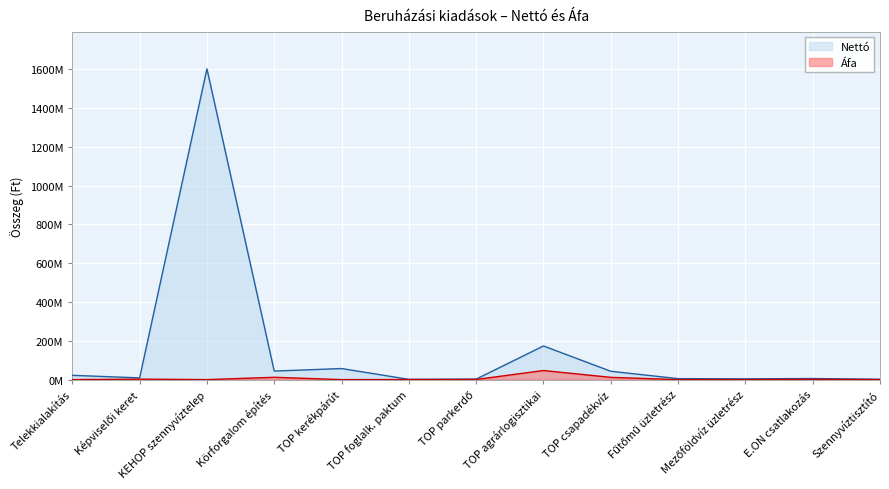

What is the difference between the highest and lowest values at TOP csapadékvíz?

31334000